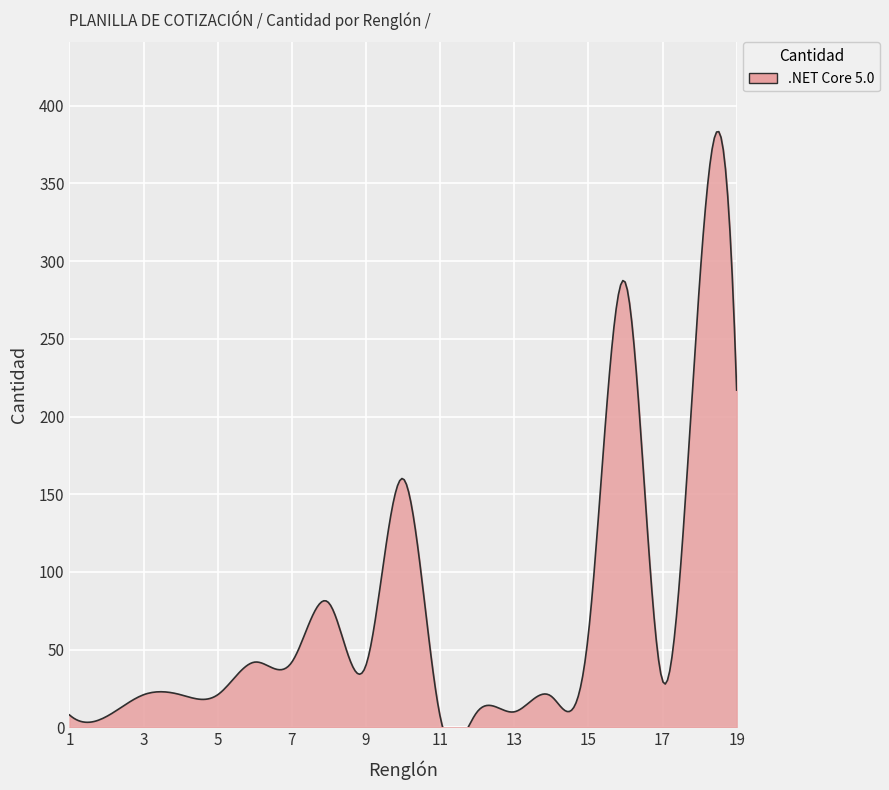

Is it true that the value at 6 is 11?

False